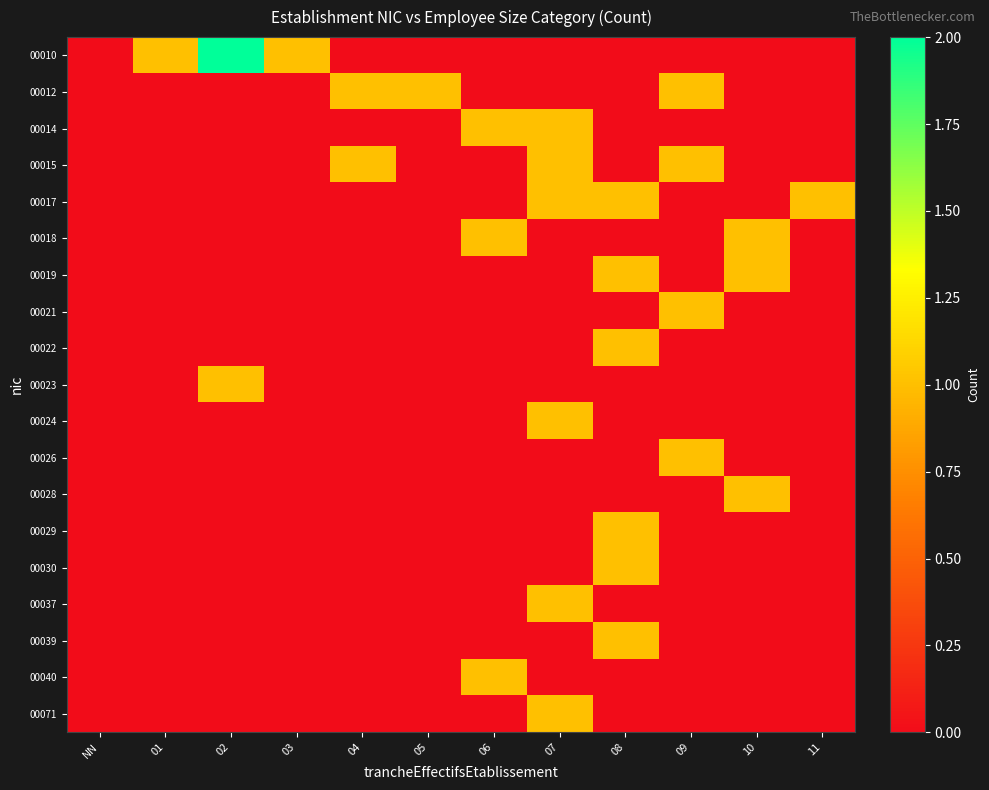

How many distinct data groups are displayed?

19